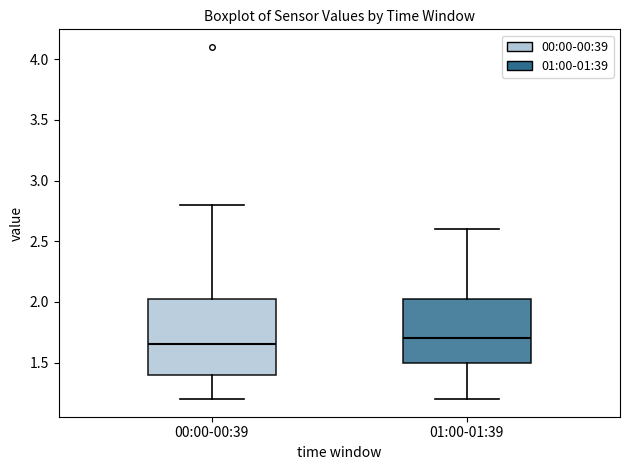

Reading left to right, transcribe this box plot: for each box, give where its median line is, the range the box spans, and where its two whiskers end, as read against the y-axis. The values are not printed on the chart, so give them approximately, as read against the axis.

00:00-00:39: median 1.65, box 1.40 to 2.05, whiskers 1.20 to 2.80
01:00-01:39: median 1.70, box 1.50 to 2.05, whiskers 1.20 to 2.60